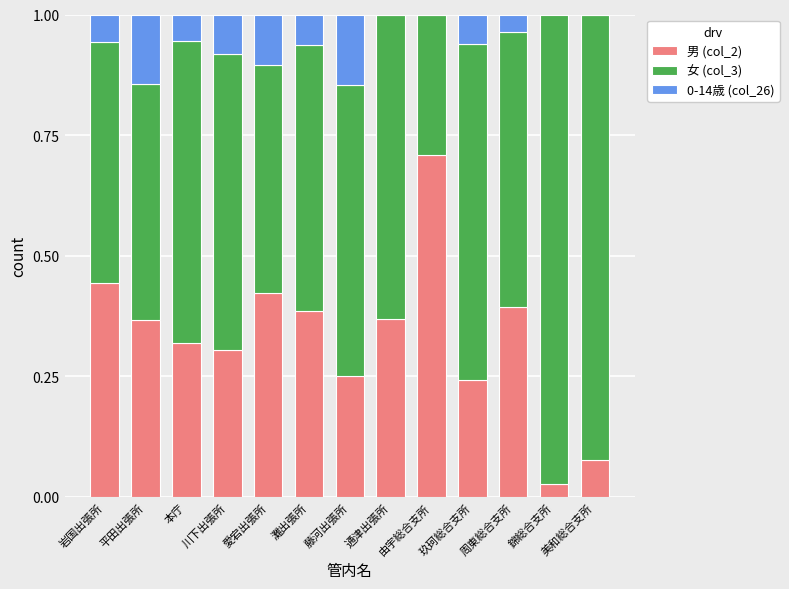

The value of 男 (col_2) at 通津出張所 is 0.4. True or false?

True